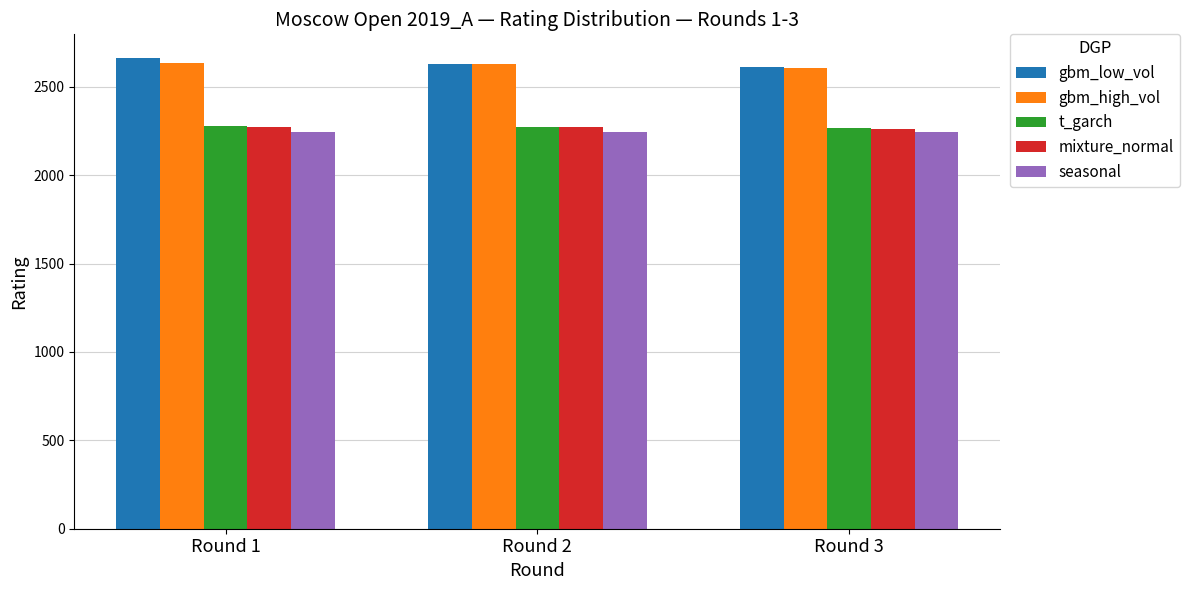

How many data points does each series have?

3